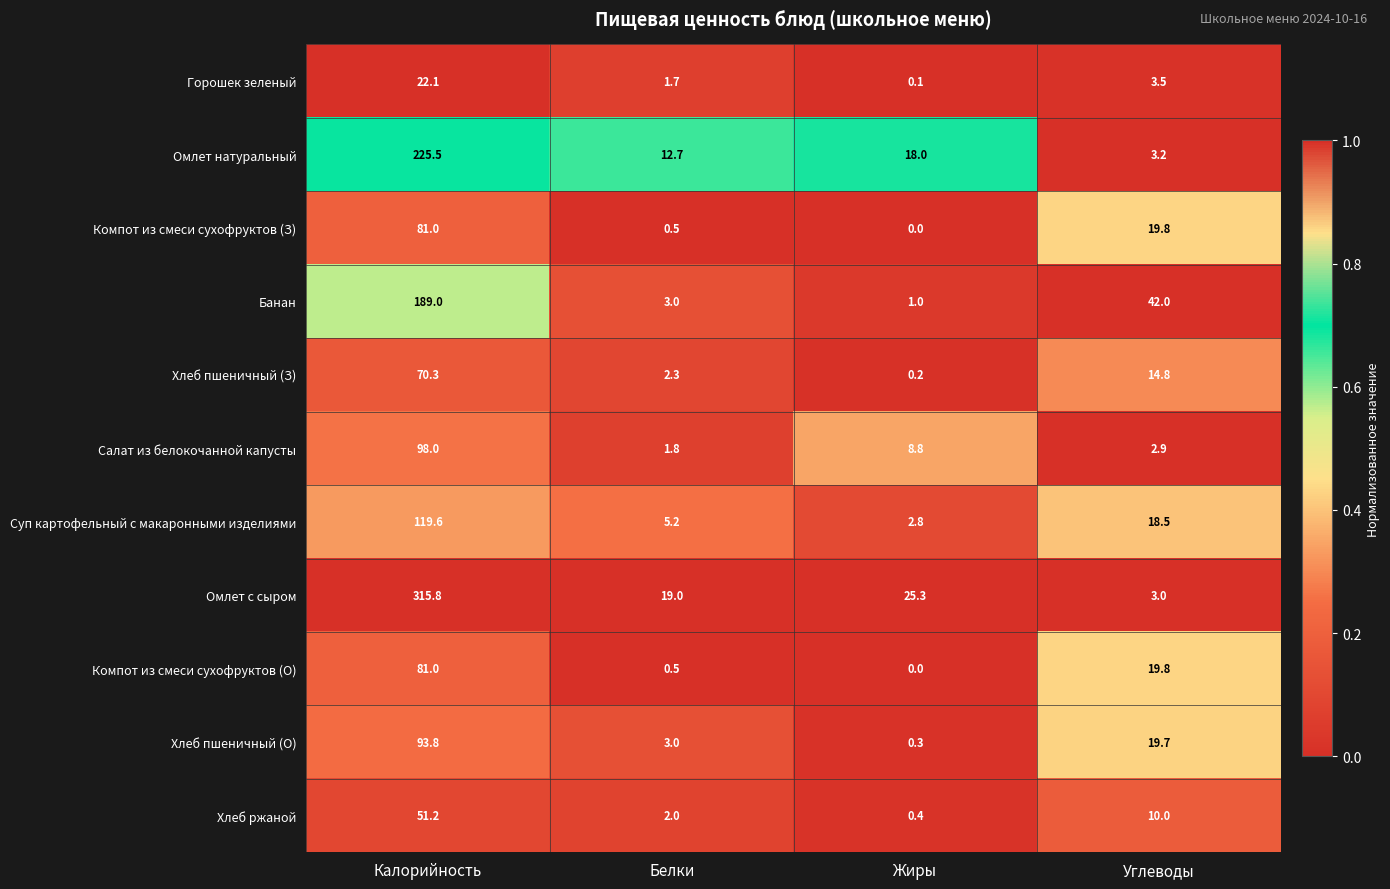

Which series has the largest total across all categories?

Омлет с сыром